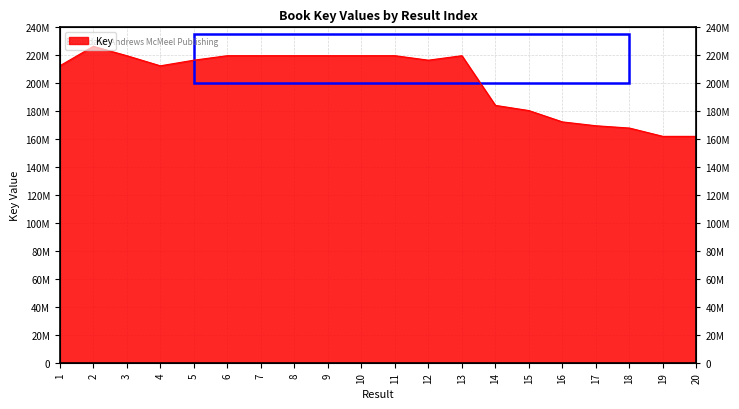

At which category does the data reach its first local peak?

2